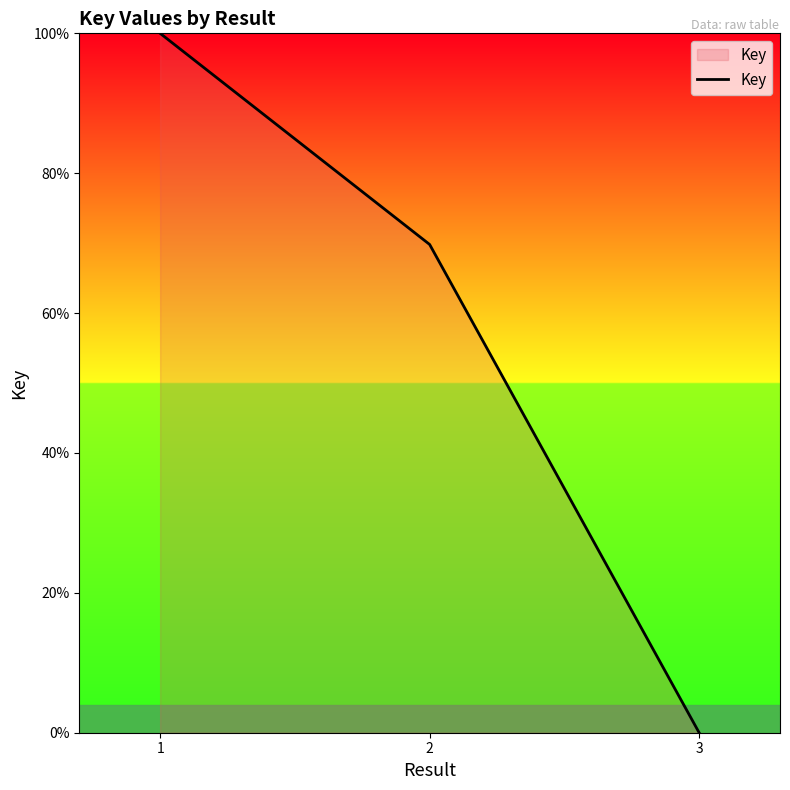

At which label is the value closest to 50?

2